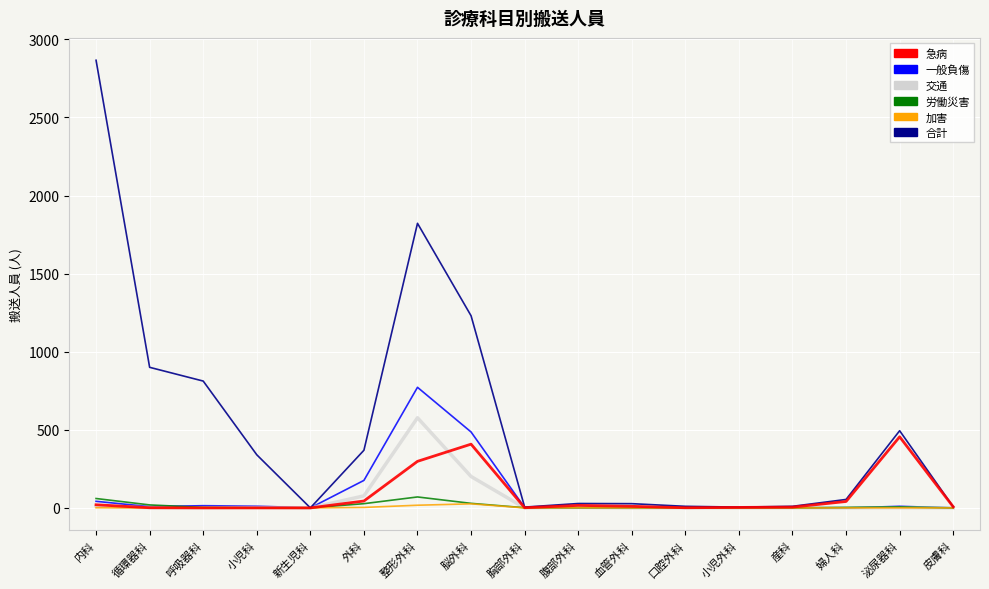

What is the difference between the highest and lowest values at 内科?

2865